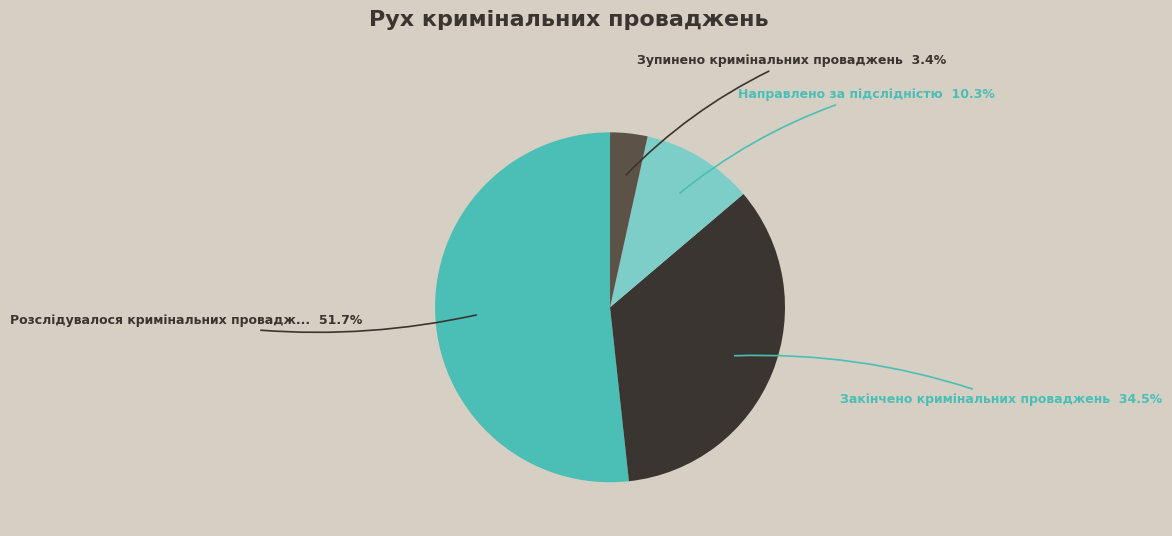

Count the number of slices in the pie.

4